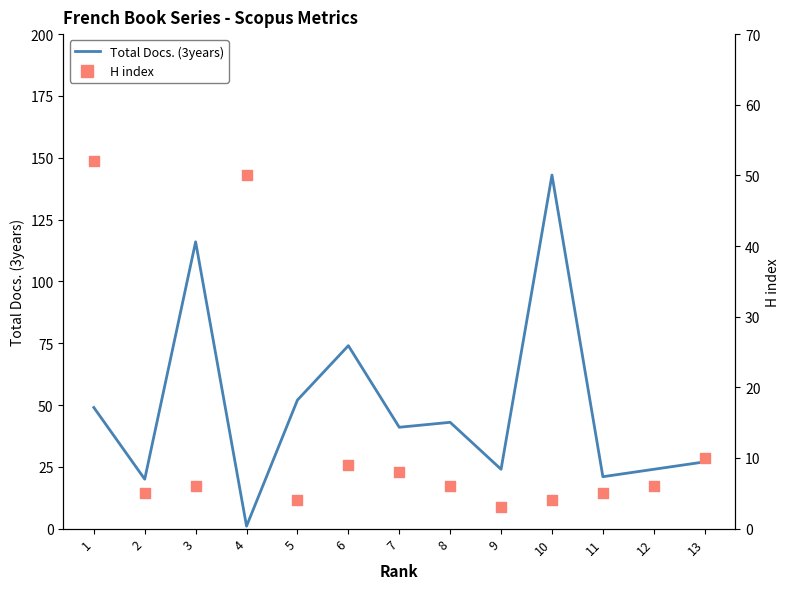

Which series has the widest spread of Y values?

Total Docs. (3years)